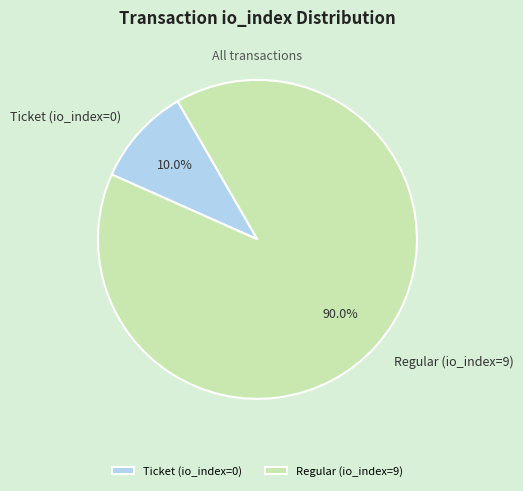

What percentage is the Regular (io_index=9) slice, to the nearest percent?

90%